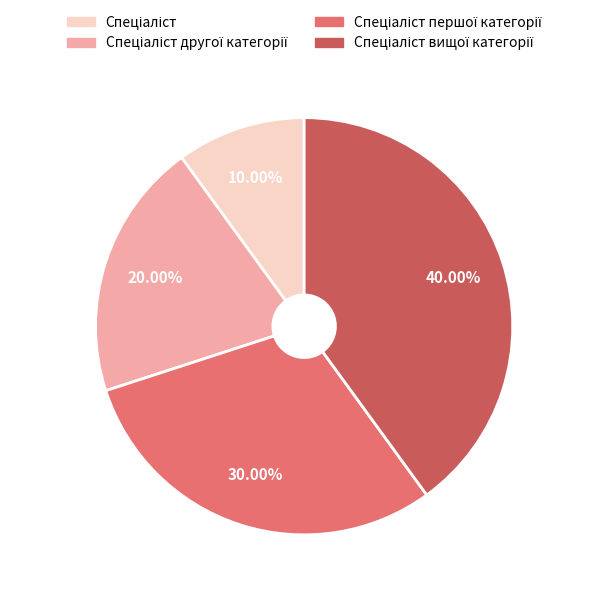

Is there a majority slice in this chart?

No